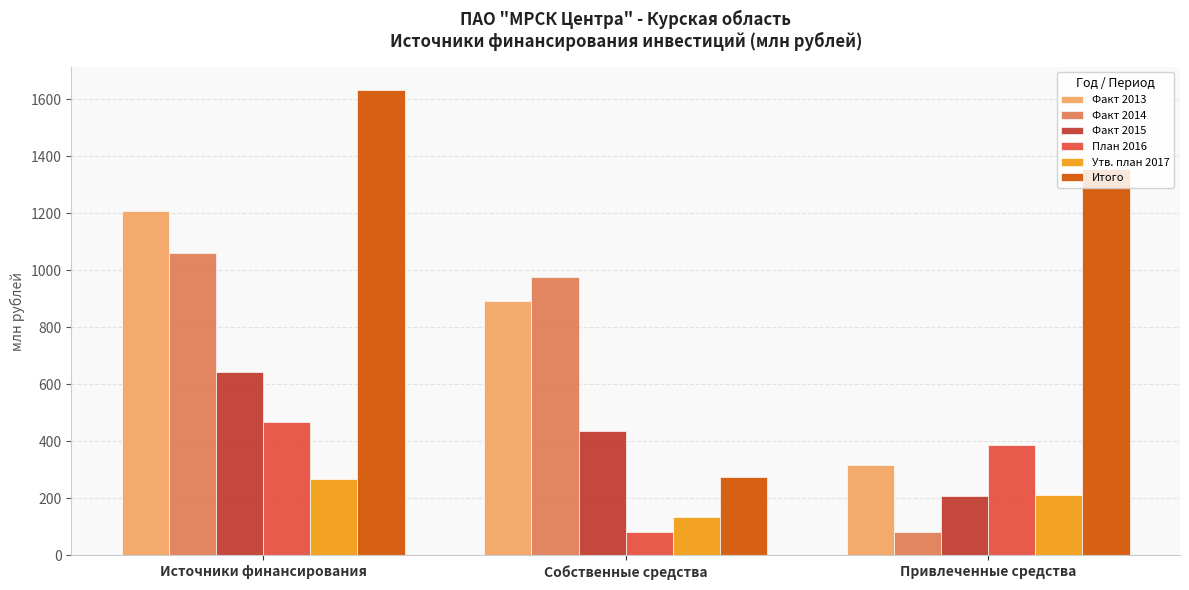

What is the value of the Утв. план 2017 bar at the 3rd from the left?

213.4